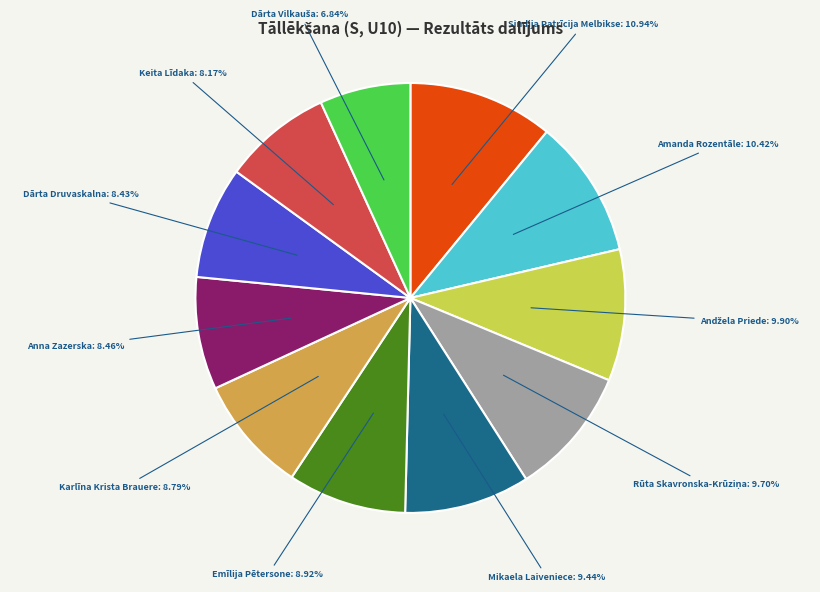

Do Mikaela Laiveniece and Emīlija Pētersone together represent more than half of the pie?

No